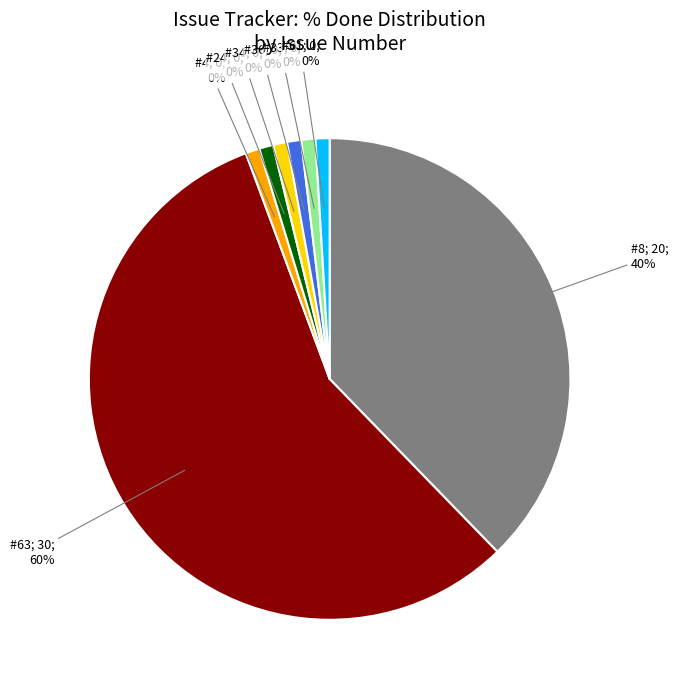

True or false: #24 (0%) accounts for 0% of the total.

True